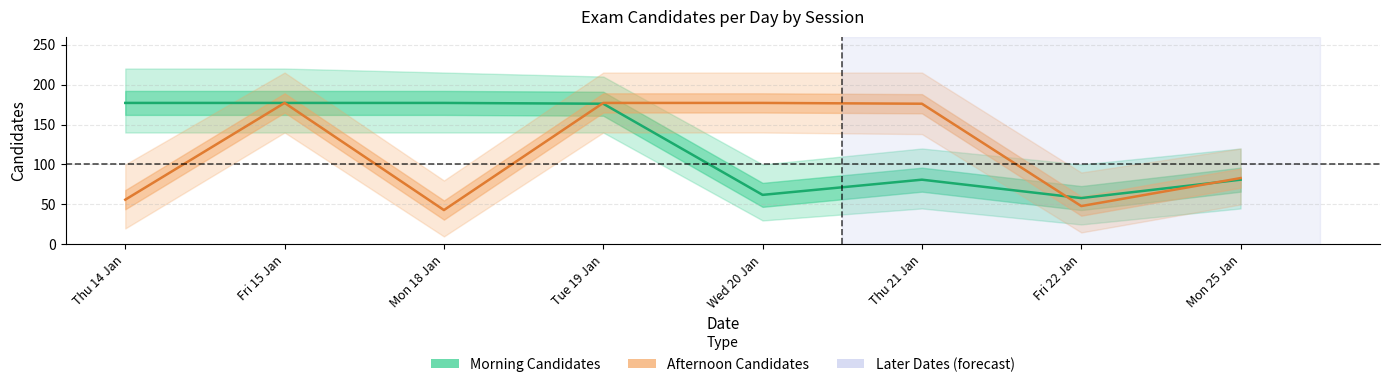

Where is the first local maximum for Morning Candidates?

Thu 21 Jan